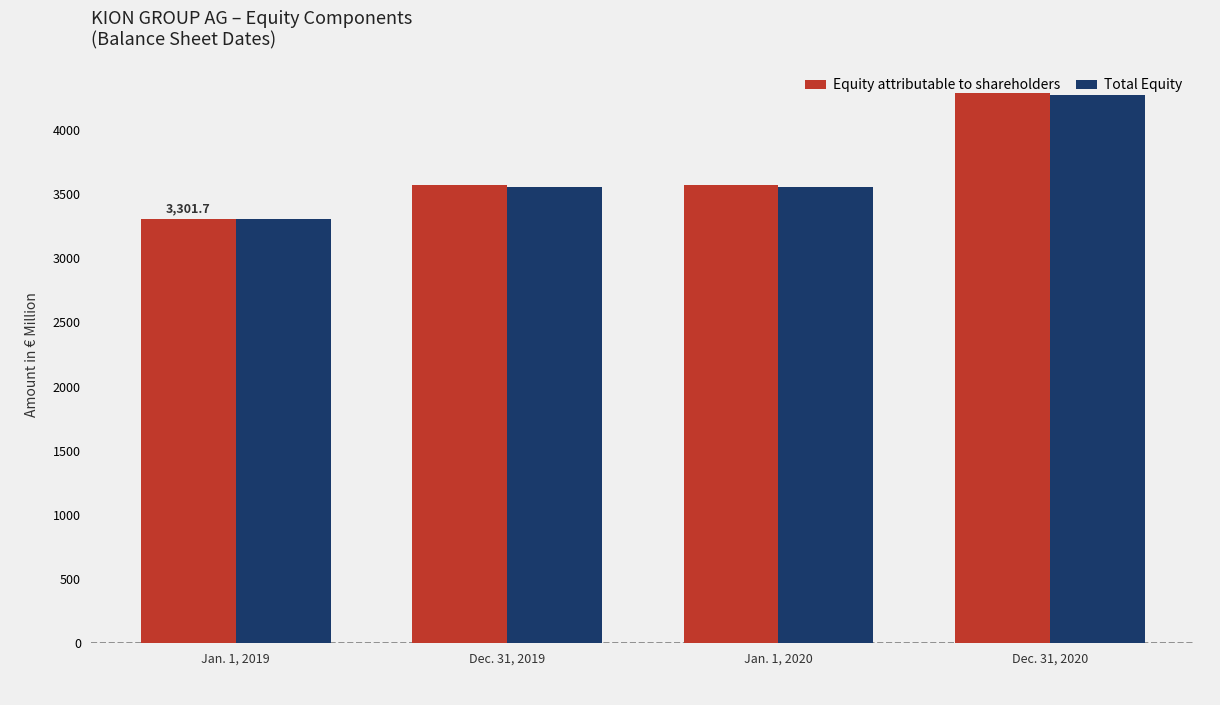

At which label does Equity attributable to shareholders reach its peak?

Dec. 31, 2020